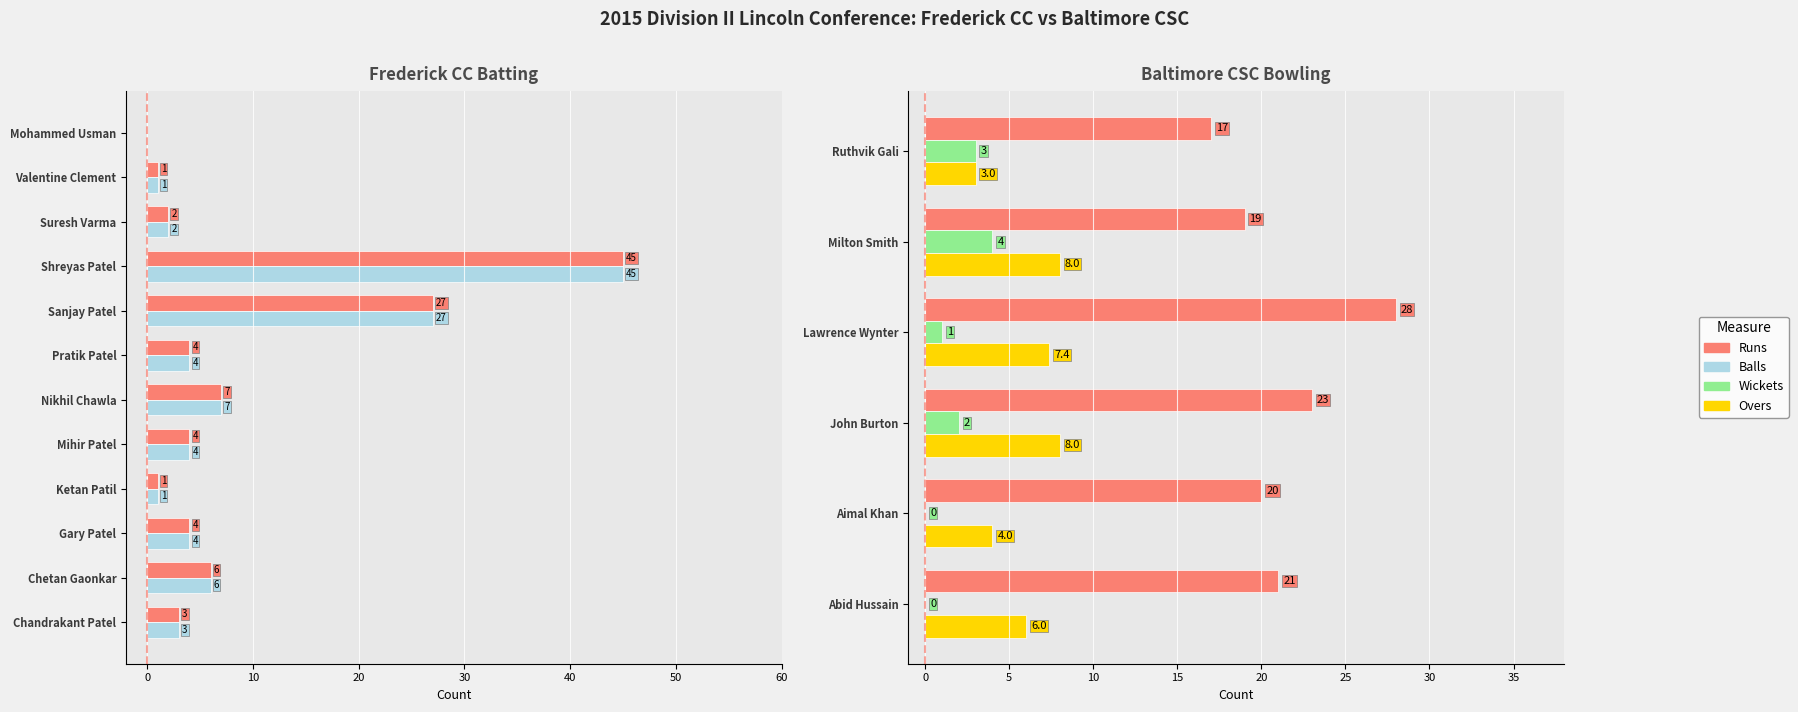

Rank the categories by Runs value from highest to lowest.

Shreyas Patel, Sanjay Patel, Nikhil Chawla, Chetan Gaonkar, Gary Patel, Mihir Patel, Pratik Patel, Chandrakant Patel, Suresh Varma, Ketan Patil, Valentine Clement, Mohammed Usman